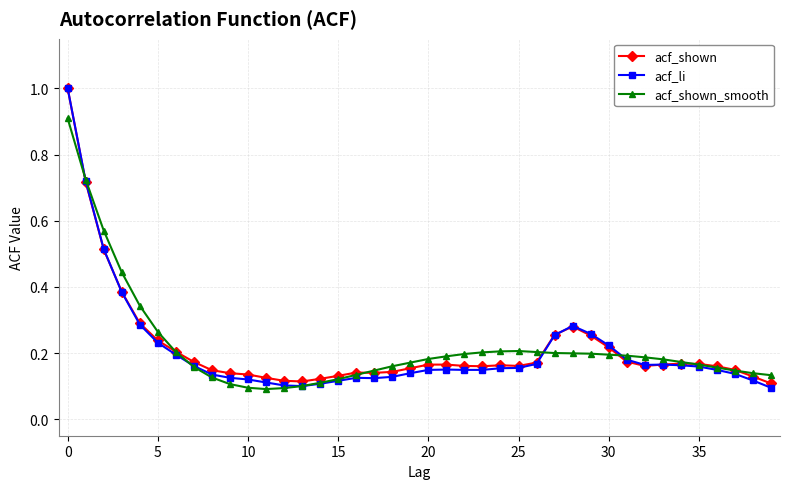

How many lines are shown in the chart?

3